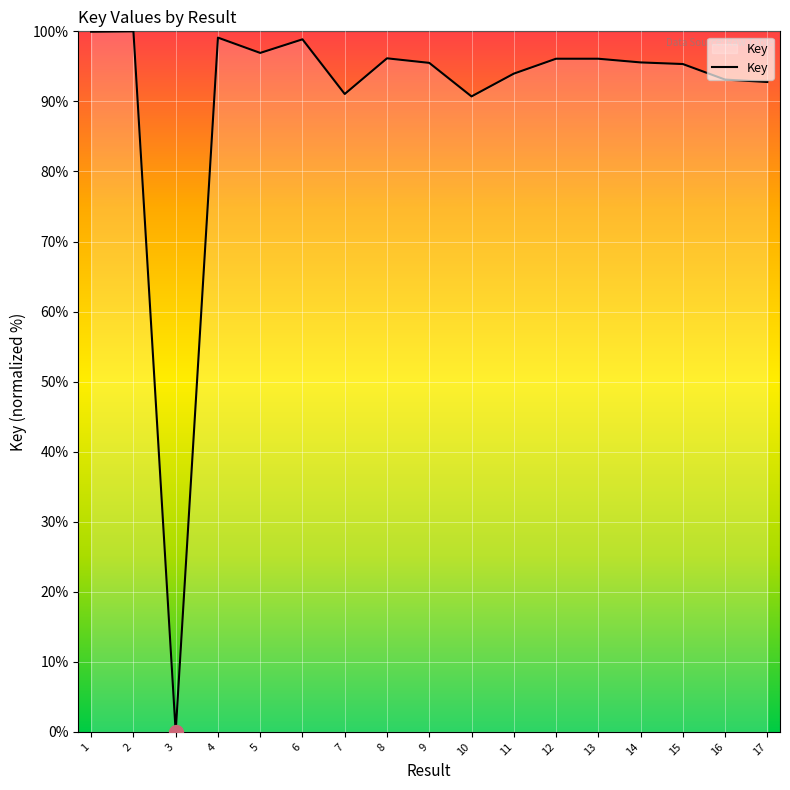

What is the approximate value at 7?

91.1